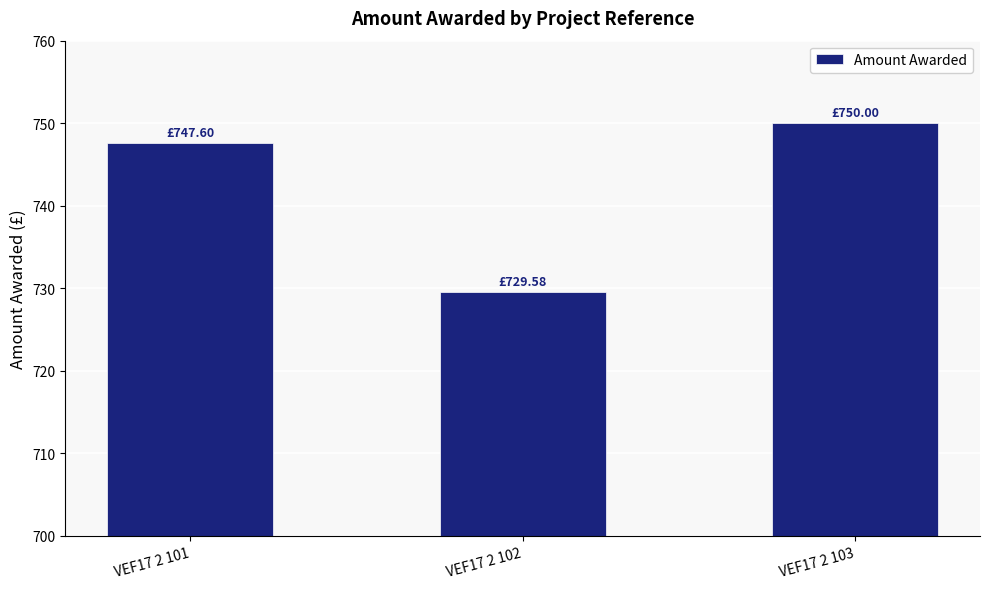

What is the value of the 3rd bar from the left?

750.0